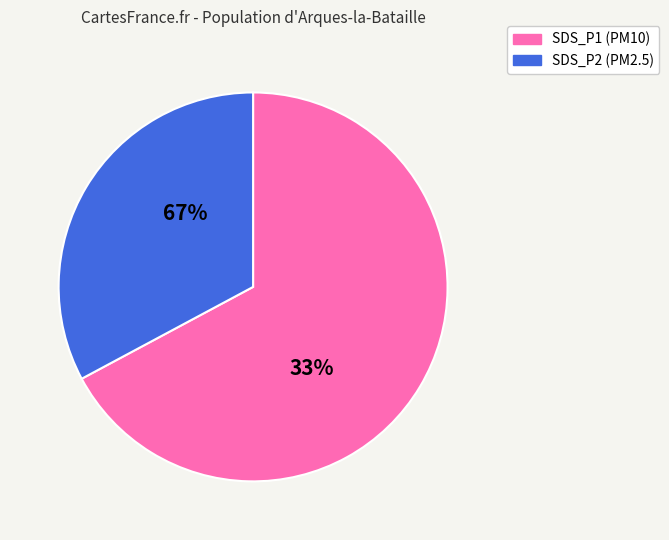

What percentage is the SDS_P1 slice, to the nearest percent?

67%